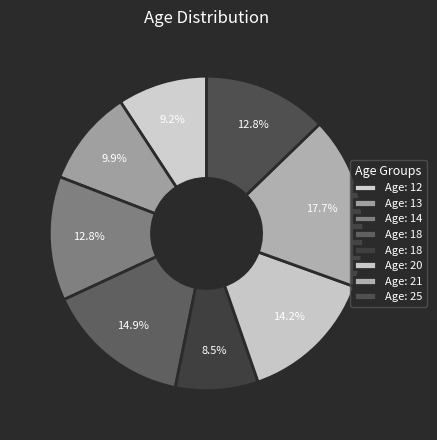

How many segments does this pie chart have?

8